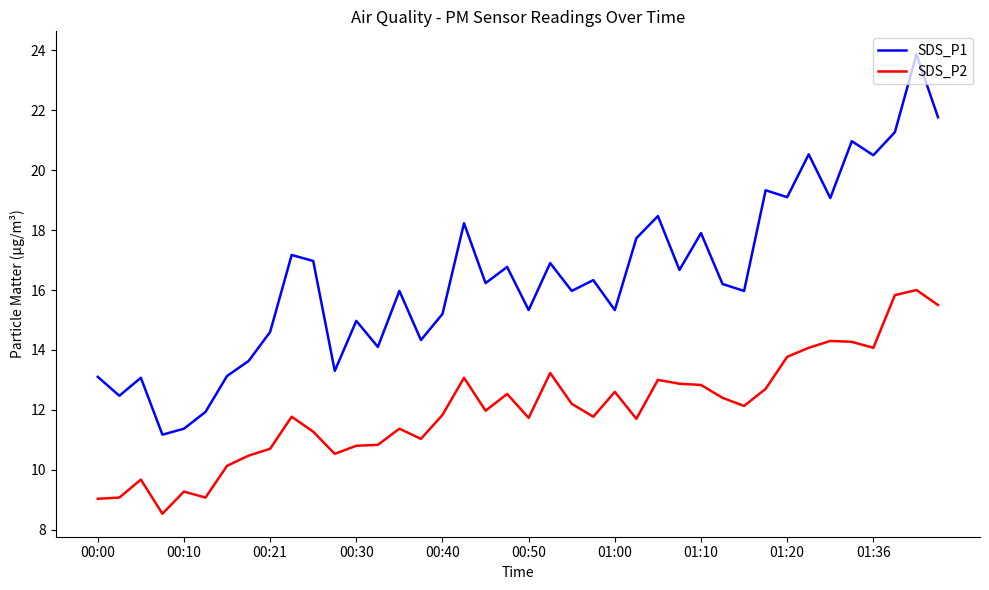

What is the lowest value of the SDS_P2 series?

8.5